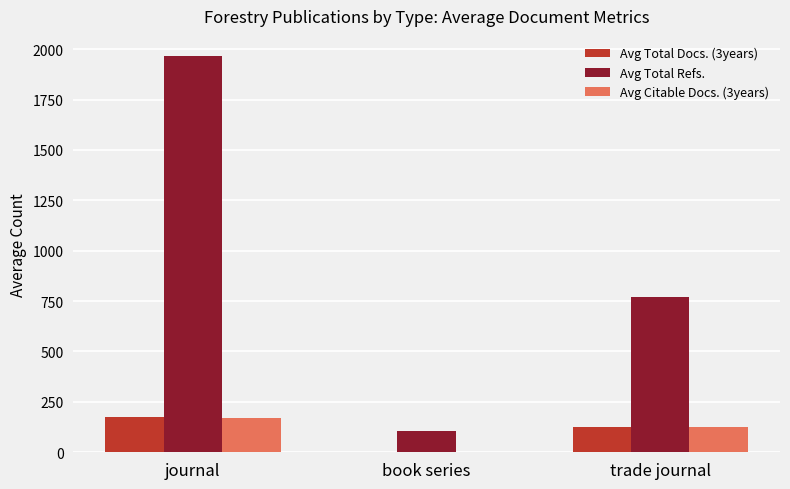

What is the sum of all Avg Total Refs. values?

2845.3